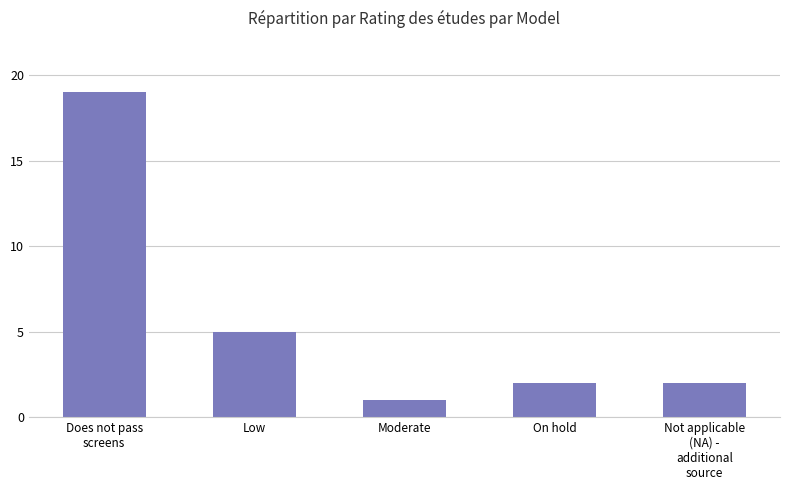

What is the difference between the maximum and second lowest values?

17